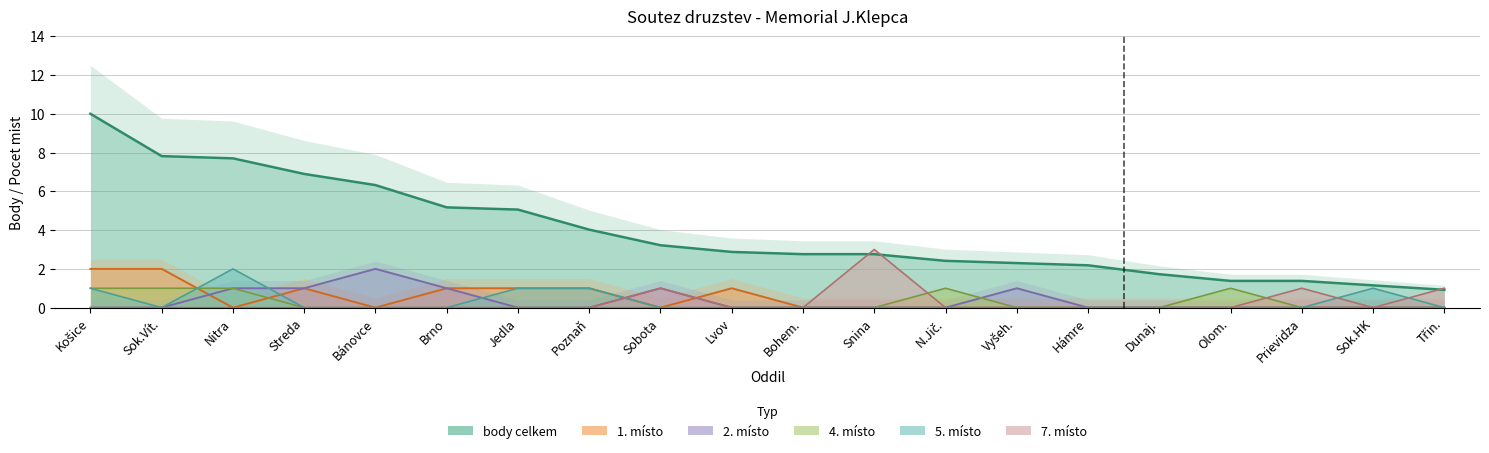

At how many categories does at least one series exceed 8?

1